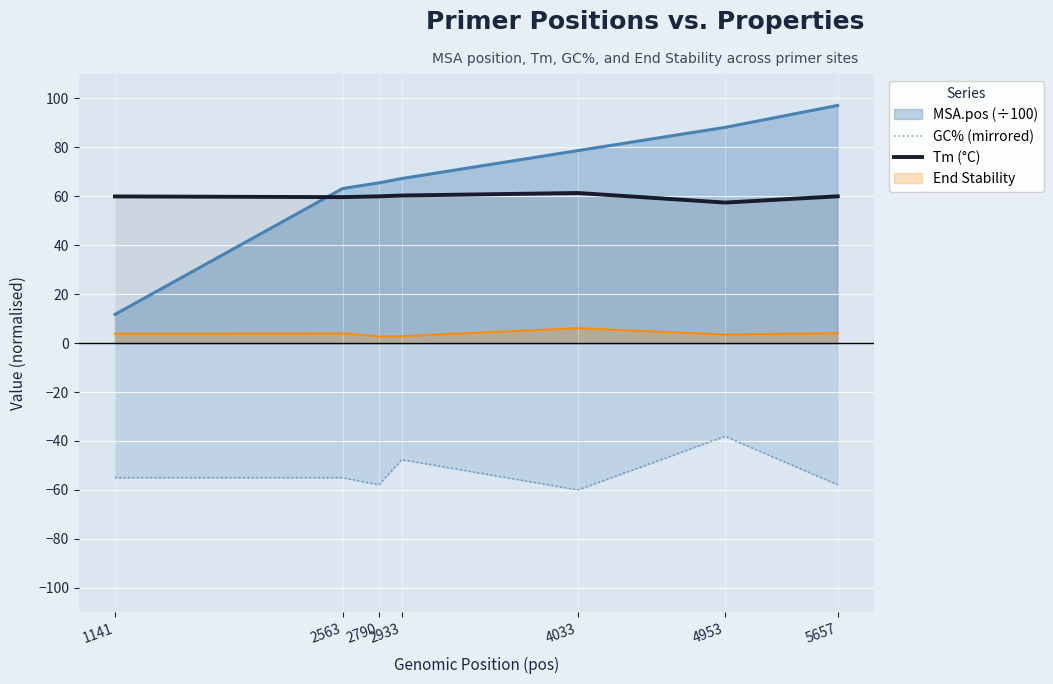

True or false: GC% (mirrored) and Tm (°C) intersect in this chart.

False